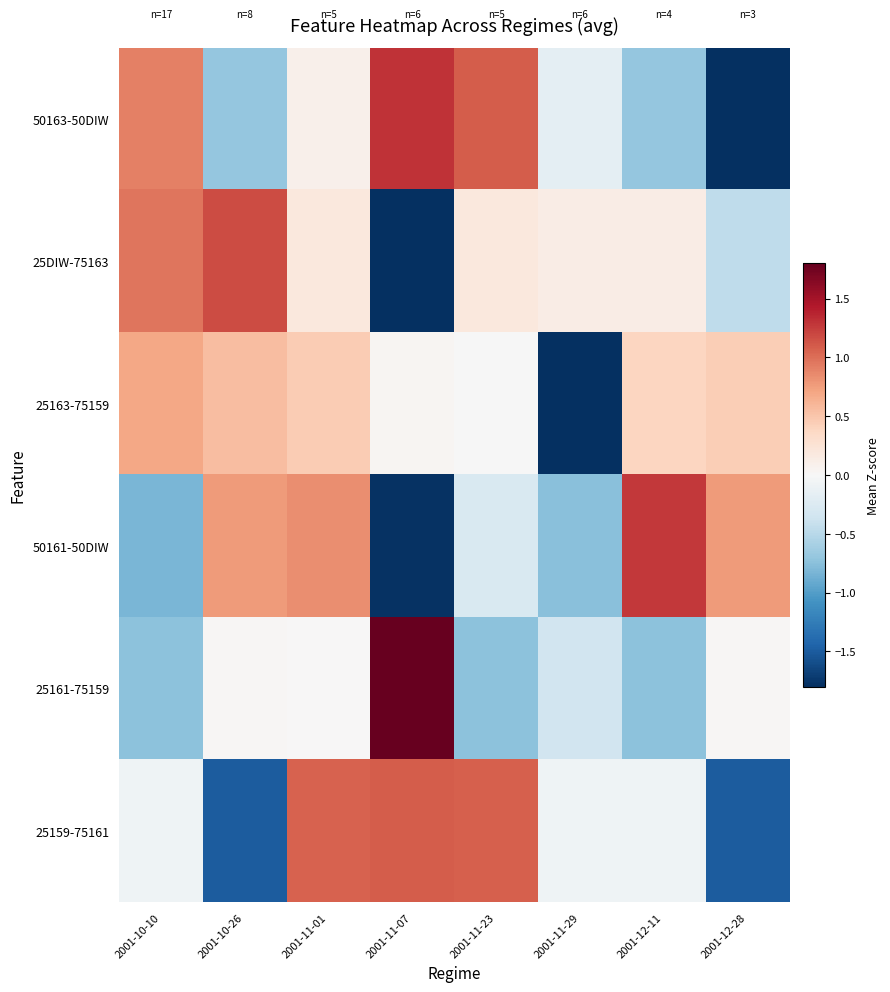

Which series changed the most between 2001-10-26 and 2001-11-01?

25159-75161